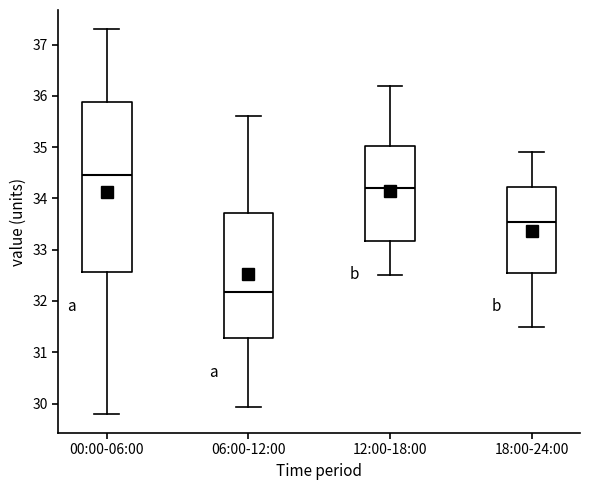

Which box's median line is the lowest?

06:00-12:00